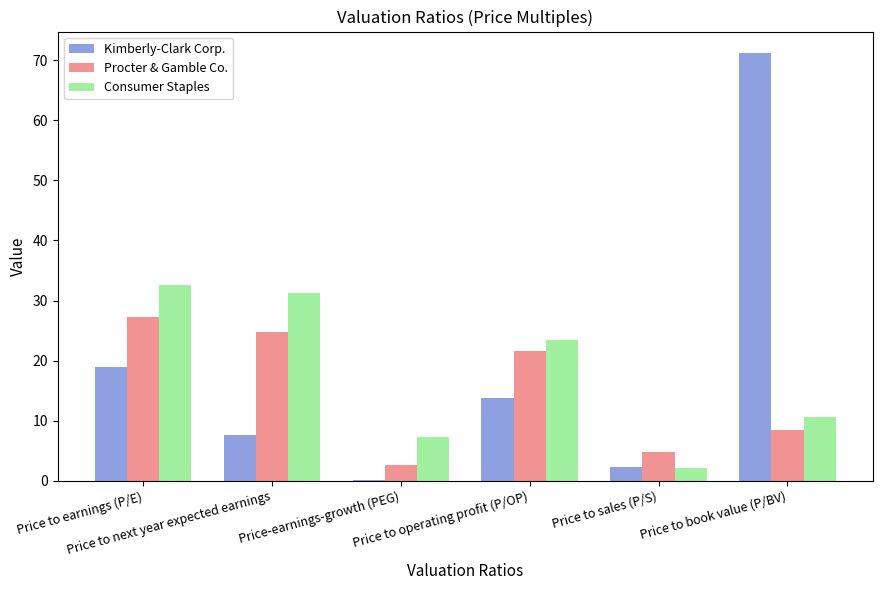

What is the highest value of the Procter & Gamble Co. series?

27.2